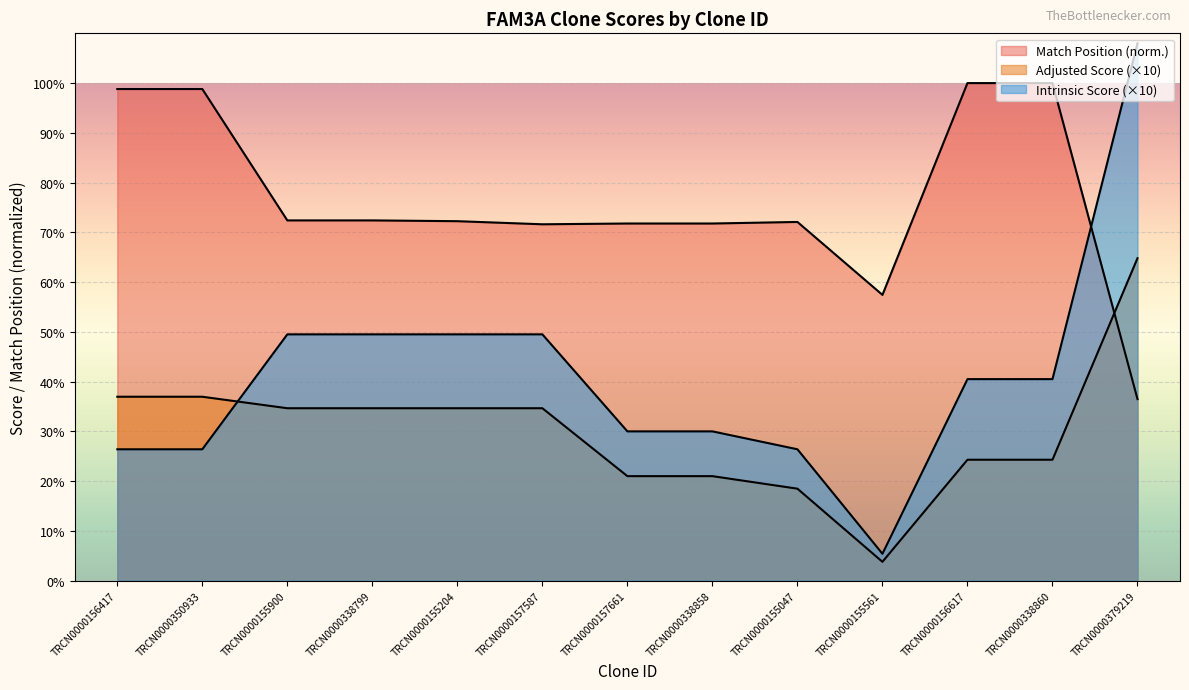

Is the value of Intrinsic Score at TRCN0000155047 greater than the value of Adjusted Score at TRCN0000338799?

No